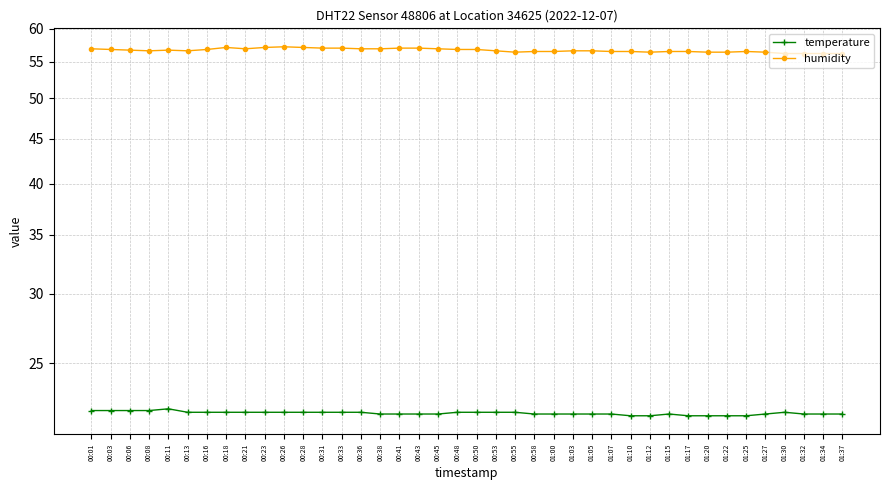

Which series has the largest total across all categories?

humidity